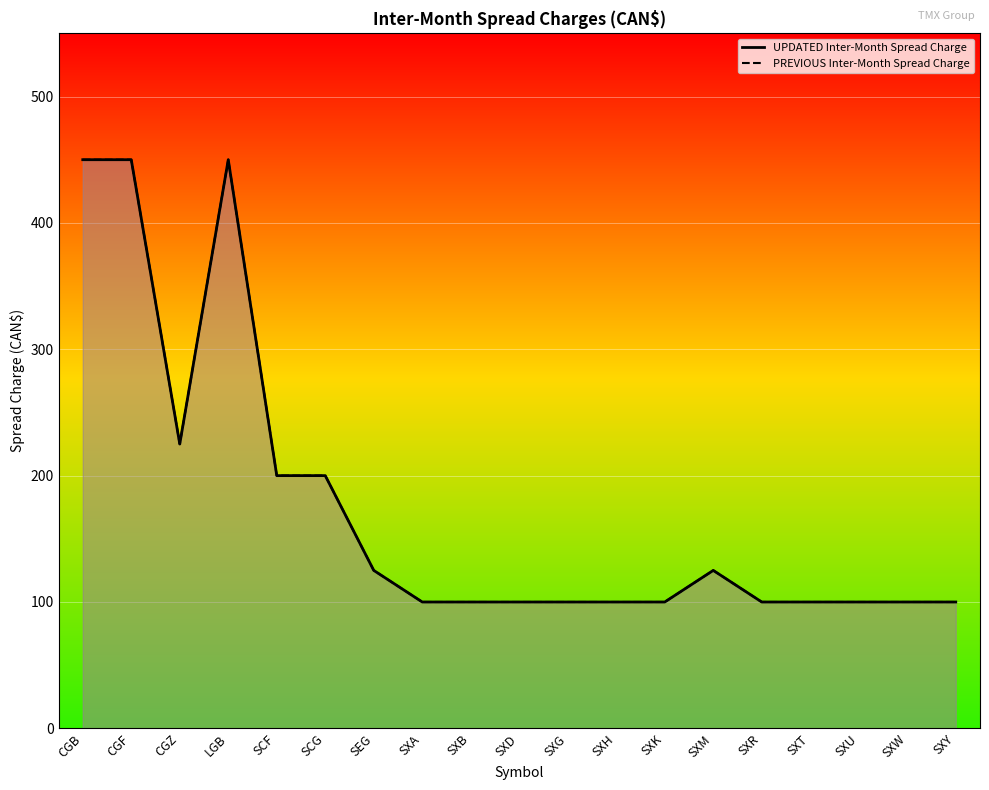

In PREVIOUS Inter-Month Spread Charge, how many points are higher than both neighbors (excluding endpoints)?

2